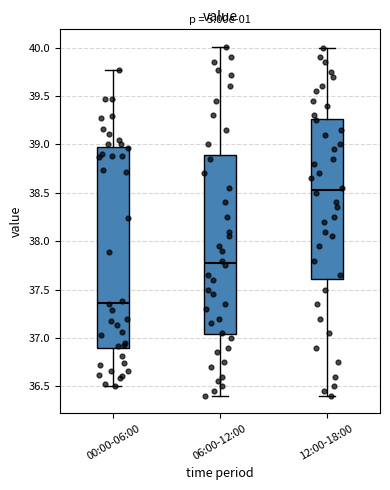

Reading left to right, read every box against the y-axis: the position of its median line, the range the box covers, and the ends of its whiskers. The values are not printed on the chart, so give them approximately, as read against the axis.

00:00-06:00: median 37.35, box 36.90 to 38.95, whiskers 36.50 to 39.75
06:00-12:00: median 37.80, box 37.05 to 38.90, whiskers 36.40 to 40.00
12:00-18:00: median 38.55, box 37.60 to 39.25, whiskers 36.40 to 40.00